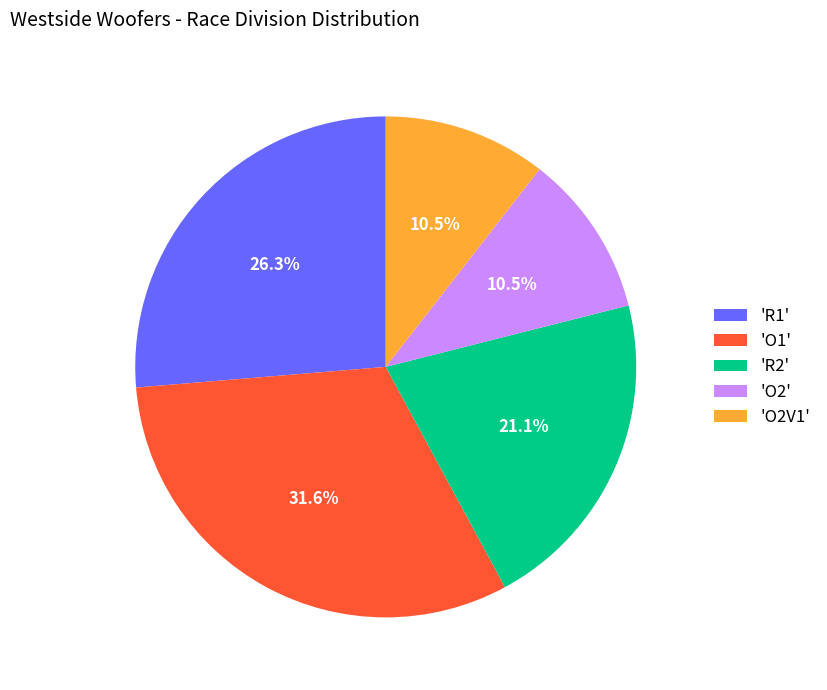

Combined, do 'O2' and 'R1' account for over 50%?

No